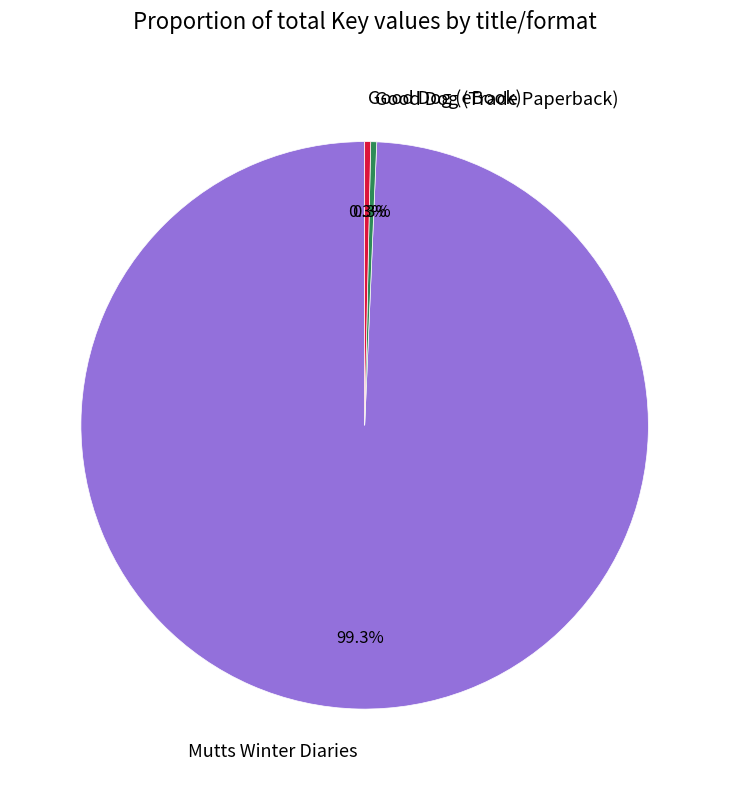

Which slice represents more than half of the pie?

Mutts Winter Diaries